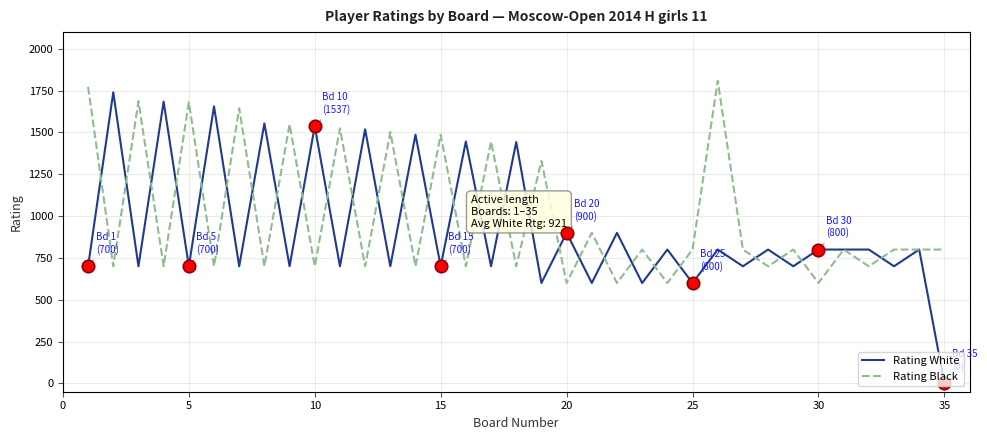

Which series has the largest range (max minus min)?

Rating White